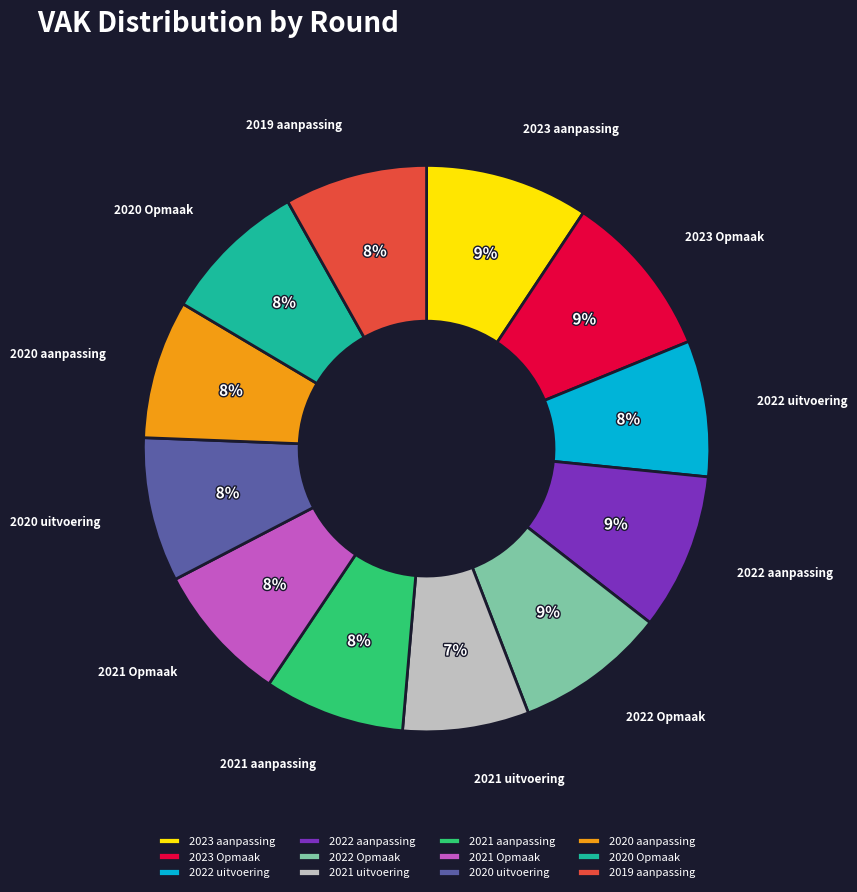

To the nearest percent, what is the average slice percentage?

8%